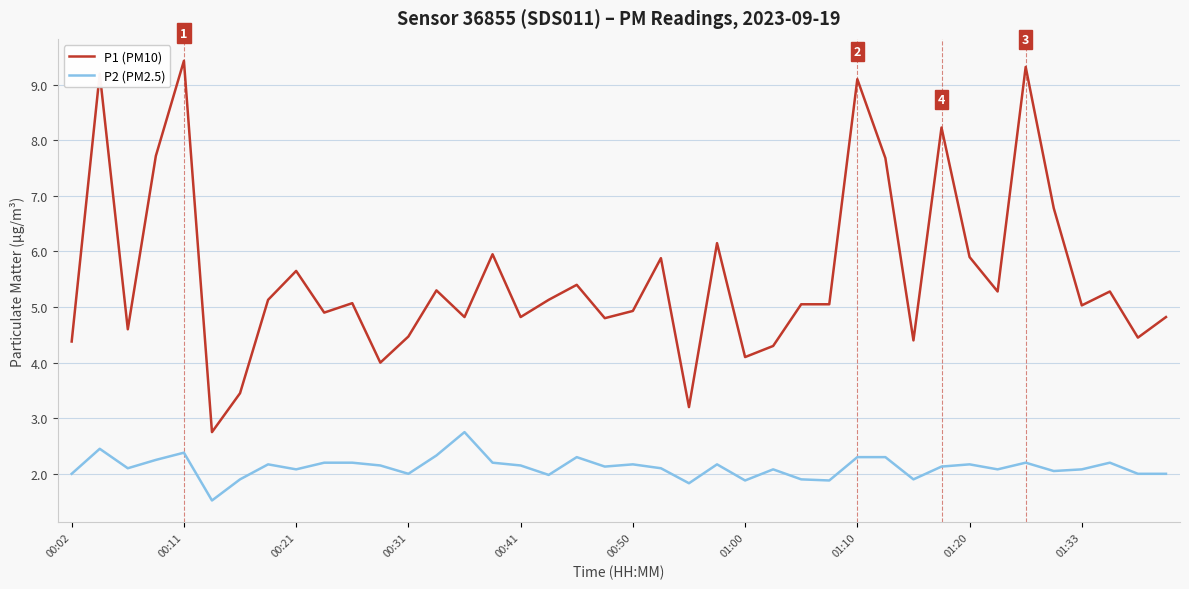

How many lines are shown in the chart?

2